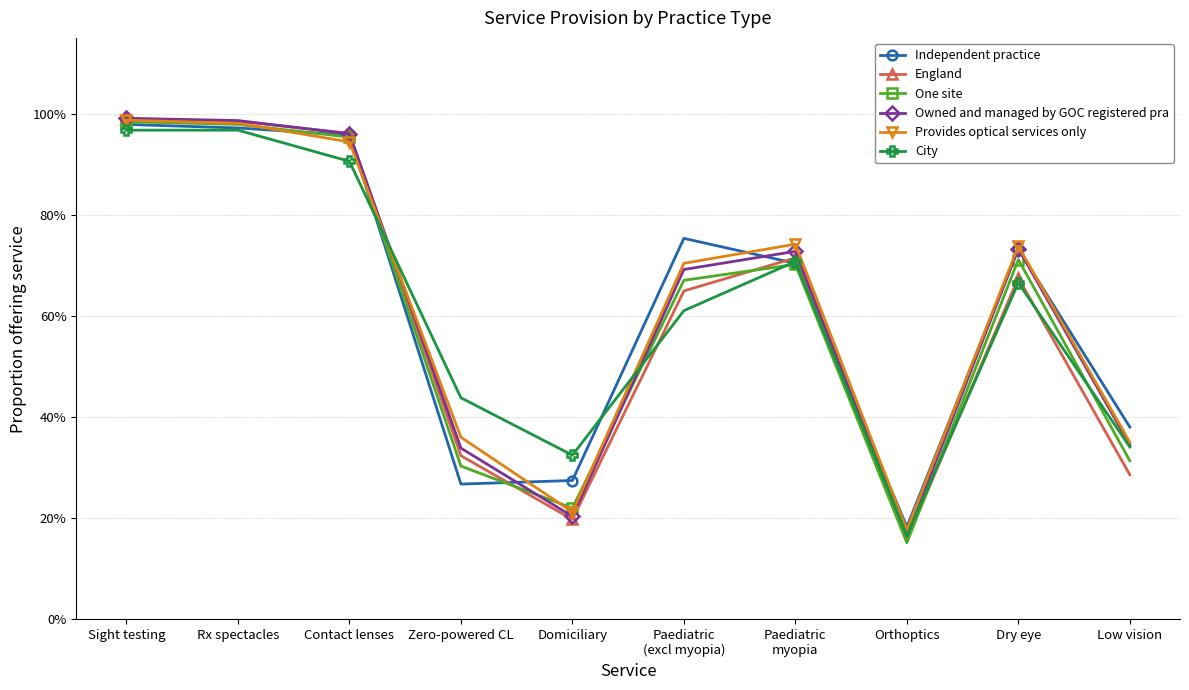

List the labels in order of Provides optical services only value, largest first.

Sight testing, Rx spectacles, Contact lenses, Paediatric
myopia, Dry eye, Paediatric
(excl myopia), Zero-powered CL, Low vision, Domiciliary, Orthoptics